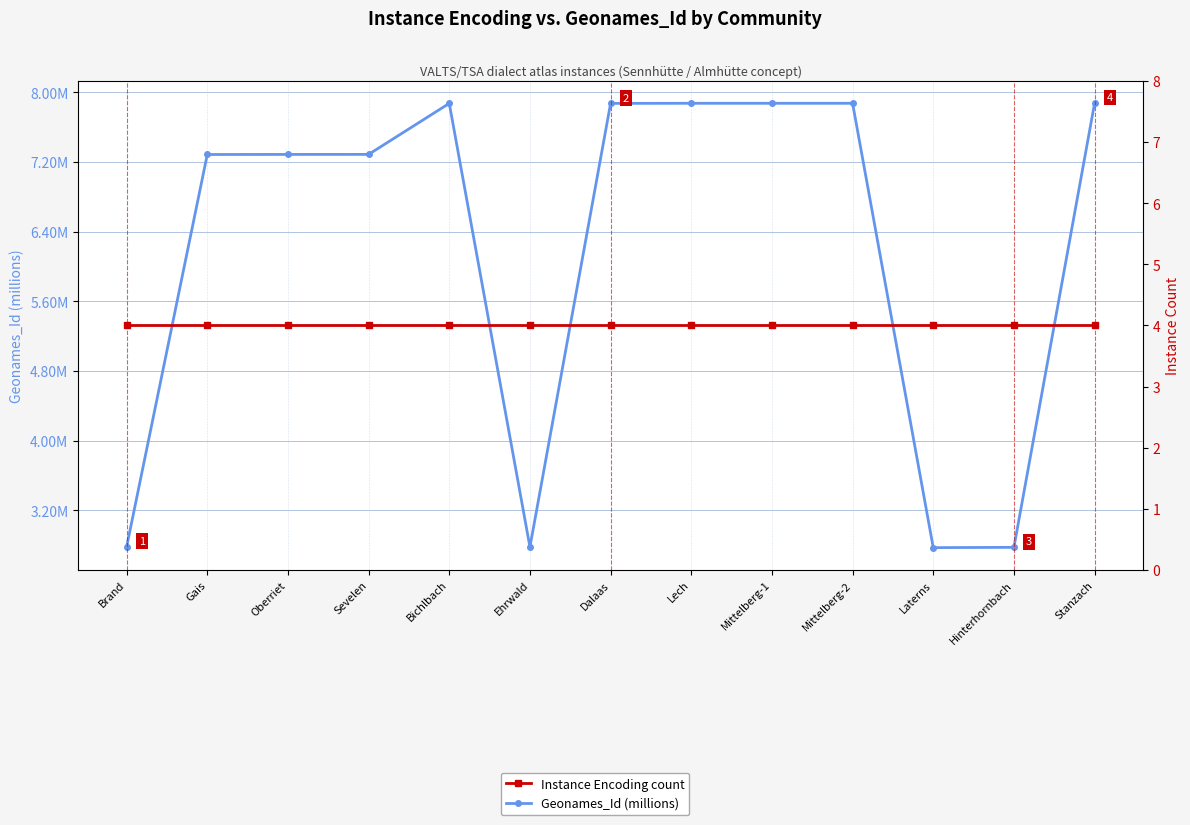

Which category has the highest value in the Geonames_Id (millions) series?

Mittelberg-1